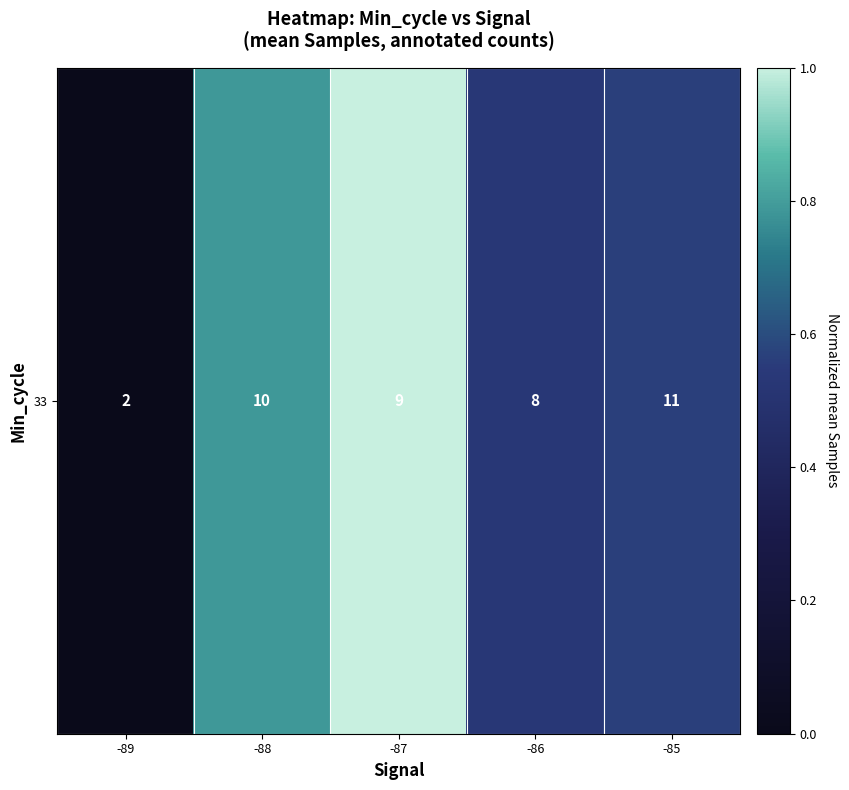

What is the difference between the maximum and minimum values?

1.0